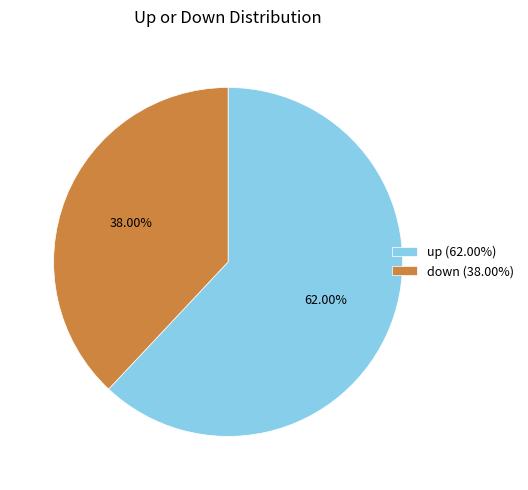

Which slice is the smallest?

down